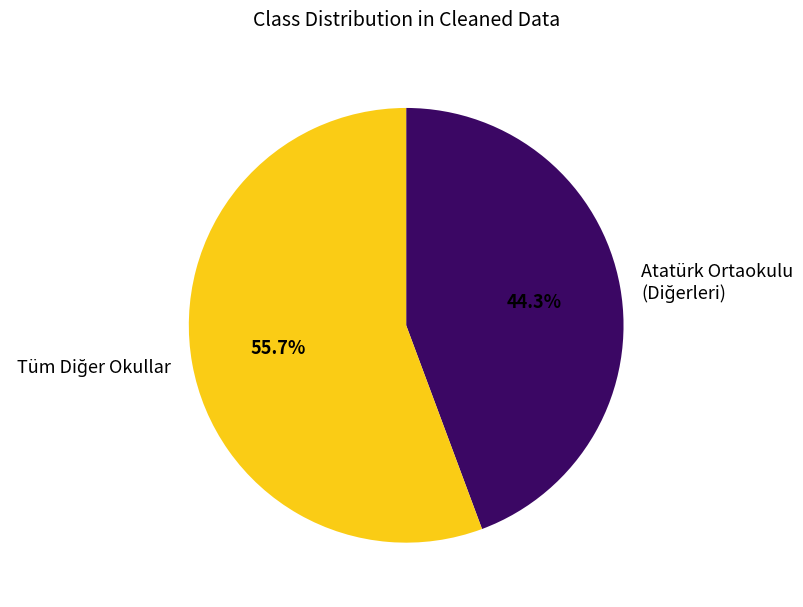

Is there a majority slice in this chart?

Yes